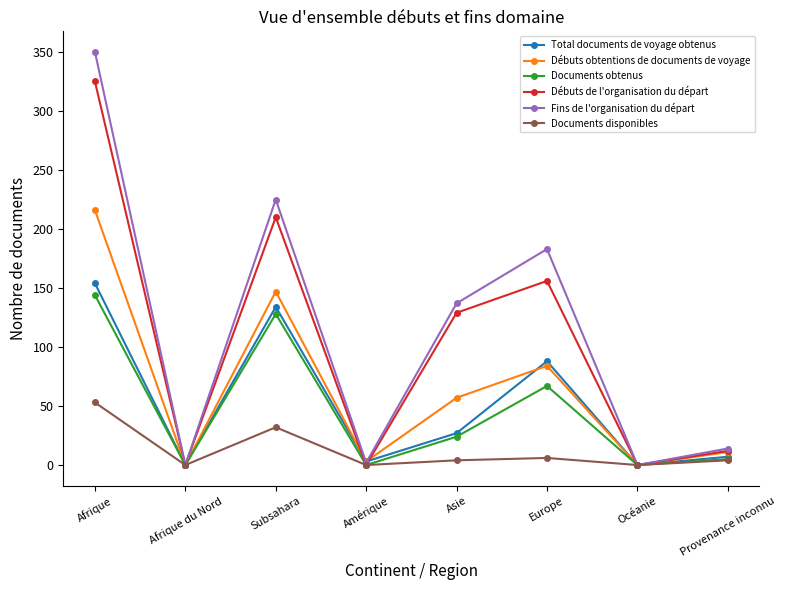

What is the total value across all series at Amérique?

8